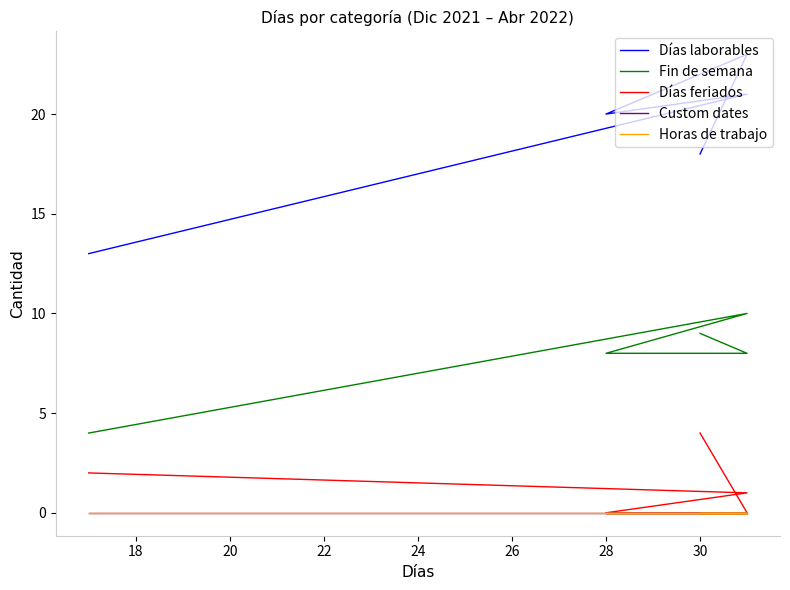

What are all the series names shown in the legend?

Días laborables, Fin de semana, Días feriados, Custom dates, Horas de trabajo